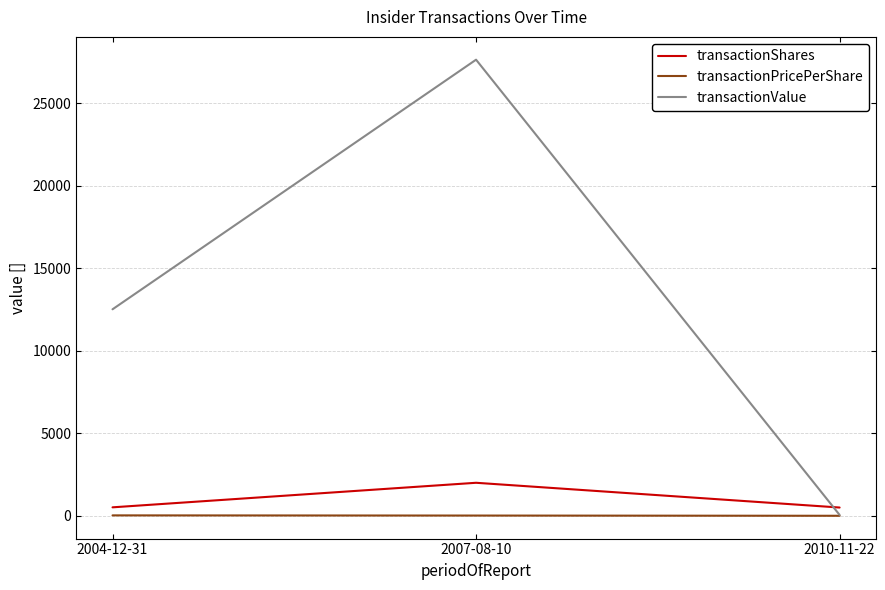

What position from the right is 2007-08-10?

2